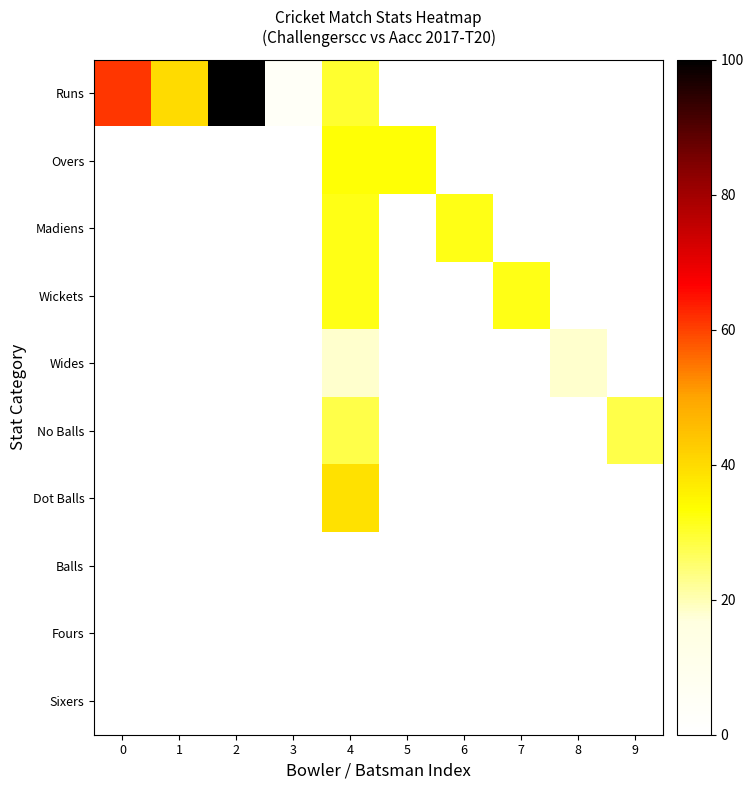

How many data points does each series have?

10